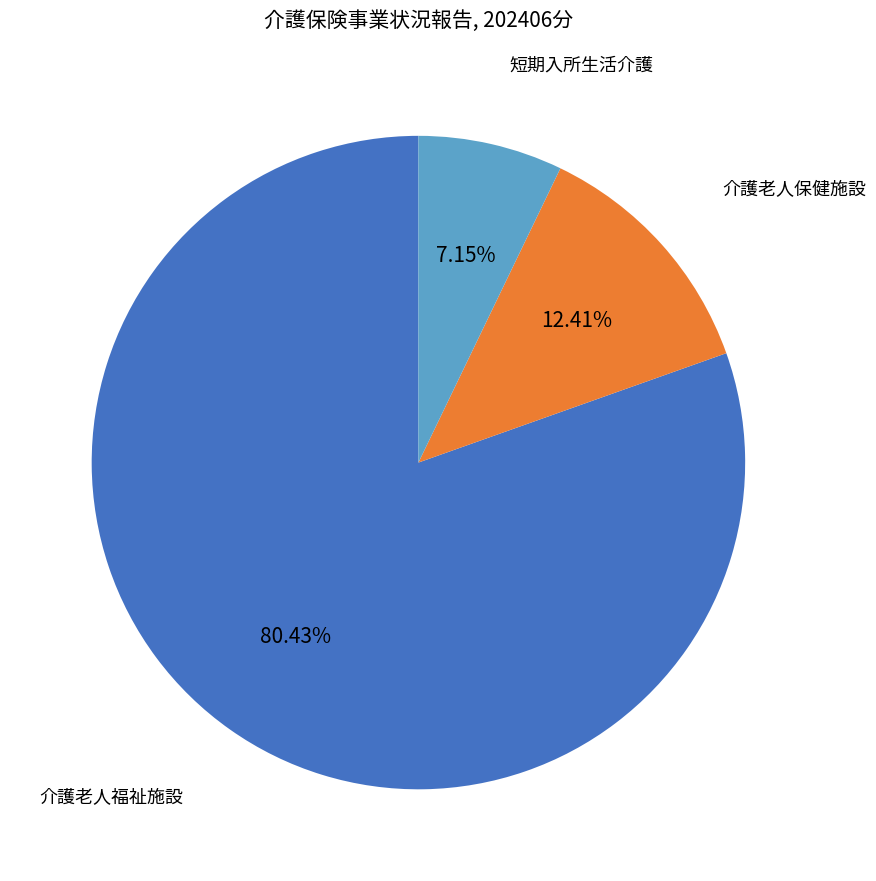

How many slices are in this pie chart?

3